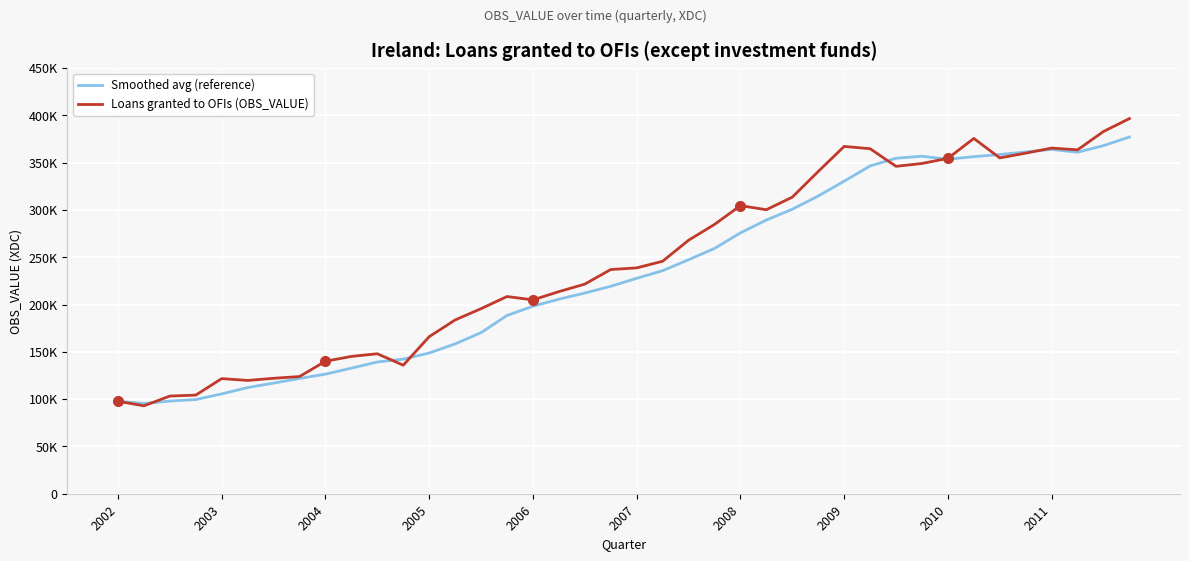

Does the chart display data point markers on the line(s)?

No